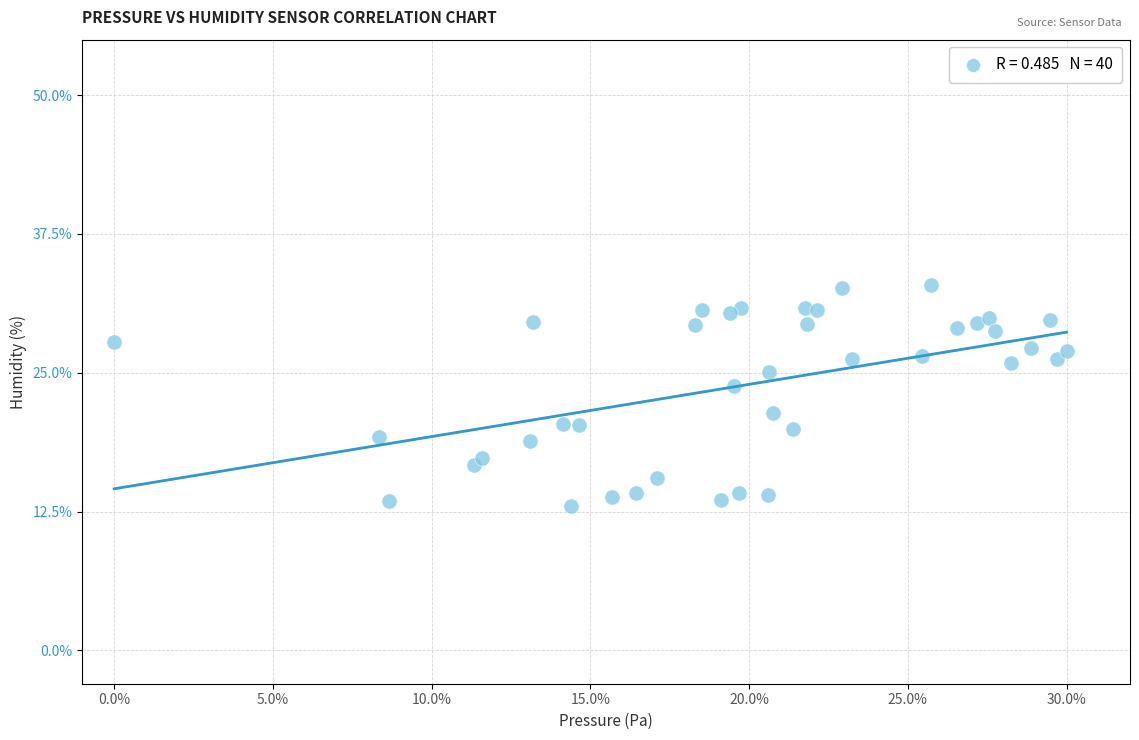

What is the range of X values (max minus min)?

30.0